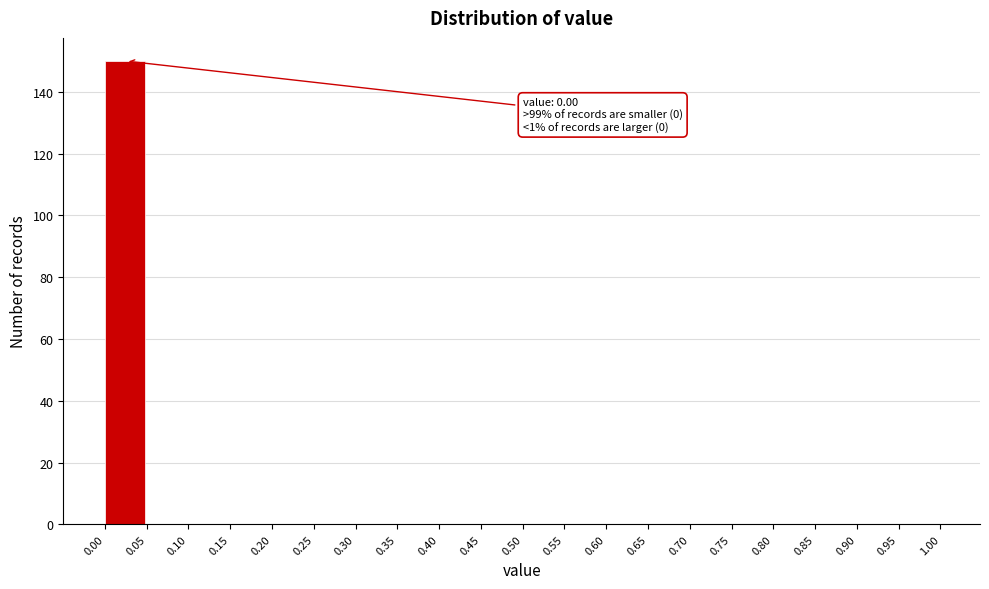

Over which range of the x-axis is the bar tallest?

0.00 to 0.05